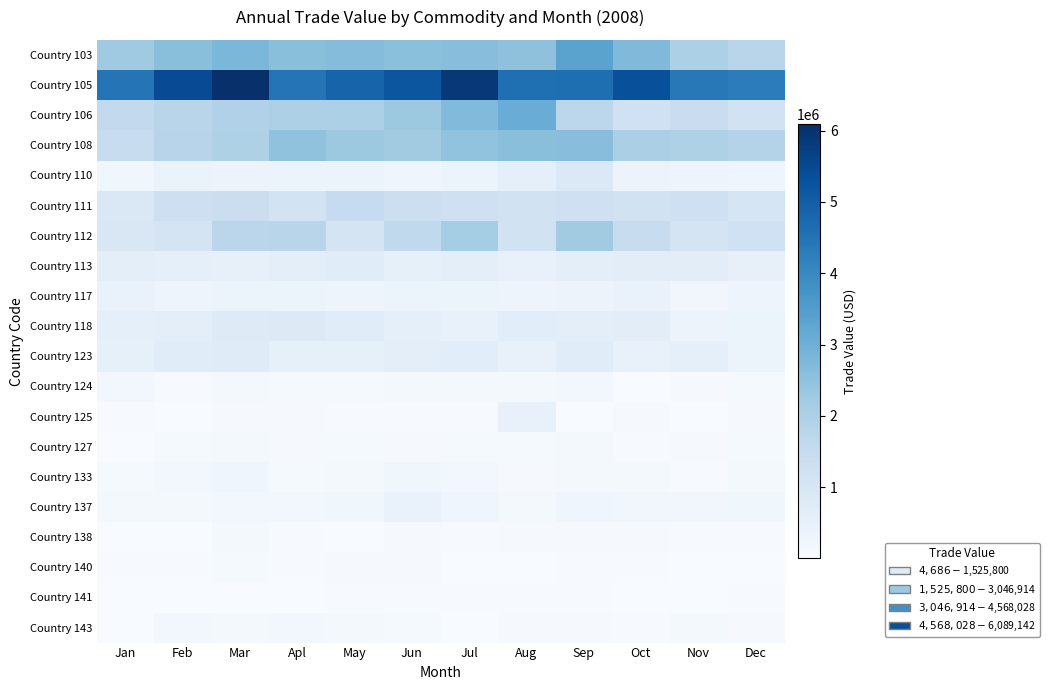

Reading left to right, transcribe all the data shown in this chart.

Country 103: Jan=2261554	Feb=2581034	Mar=2791774	Apl=2579906	May=2665487	Jun=2569655	Jul=2612439	Aug=2504285	Sep=3352837	Oct=2734428	Nov=2018265	Dec=1772369
Country 105: Jan=4494767	Feb=5427434	Mar=6089142	Apl=4481116	May=4861531	Jun=5193750	Jul=5875805	Aug=4614911	Sep=4621785	Oct=5344070	Nov=4389405	Dec=4291503
Country 106: Jan=1584036	Feb=1776297	Mar=1951325	Apl=1993908	May=2007986	Jun=2287664	Jul=2711863	Aug=3087956	Sep=1711474	Oct=1233455	Nov=1388815	Dec=1155113
Country 108: Jan=1465670	Feb=1801010	Mar=1971515	Apl=2480699	May=2292485	Jun=2213620	Jul=2464988	Aug=2589507	Sep=2602531	Oct=2028382	Nov=1961941	Dec=1864696
Country 110: Jan=233185	Feb=385458	Mar=338395	Apl=323993	May=313979	Jun=245510	Jul=335518	Aug=560045	Sep=850779	Oct=339038	Nov=301841	Dec=263306
Country 111: Jan=878142	Feb=1300105	Mar=1346166	Apl=1131259	May=1523727	Jun=1318115	Jul=1280839	Aug=1150558	Sep=1257442	Oct=1168035	Nov=1281253	Dec=1041830
Country 112: Jan=928720	Feb=1077487	Mar=1726177	Apl=1786437	May=1083364	Jun=1620675	Jul=2165461	Aug=1154743	Sep=2204447	Oct=1434318	Nov=1096264	Dec=1240457
Country 113: Jan=593380	Feb=566309	Mar=481839	Apl=576449	May=694258	Jun=526103	Jul=616984	Aug=460702	Sep=588916	Oct=626712	Nov=642806	Dec=494387
Country 117: Jan=424060	Feb=312641	Mar=384079	Apl=328333	May=292057	Jun=369993	Jul=378822	Aug=307709	Sep=338760	Oct=426266	Nov=214391	Dec=301715
Country 118: Jan=561288	Feb=613982	Mar=746267	Apl=801763	May=702847	Jun=549588	Jul=432913	Aug=669636	Sep=579776	Oct=628914	Nov=358447	Dec=363643
Country 123: Jan=512015	Feb=707307	Mar=726925	Apl=525392	May=515213	Jun=592588	Jul=652877	Aug=454000	Sep=696467	Oct=466234	Nov=571588	Dec=369136
Country 124: Jan=157943	Feb=38129	Mar=105699	Apl=93856	May=88558	Jun=103559	Jul=138179	Aug=102205	Sep=160919	Oct=25527	Nov=62188	Dec=93199
Country 125: Jan=41445	Feb=17120	Mar=66497	Apl=57063	May=41565	Jun=32338	Jul=39834	Aug=441832	Sep=26510	Oct=53237	Nov=22233	Dec=55299
Country 127: Jan=26324	Feb=95358	Mar=109666	Apl=68760	May=83826	Jun=75651	Jul=89573	Aug=93673	Sep=131887	Oct=50072	Nov=52926	Dec=81550
Country 133: Jan=90686	Feb=161292	Mar=258575	Apl=90535	May=102165	Jun=226988	Jul=185745	Aug=75412	Sep=108569	Oct=127583	Nov=40305	Dec=124533
Country 137: Jan=101653	Feb=105053	Mar=155963	Apl=152565	May=224707	Jun=413125	Jul=260555	Aug=134664	Sep=258828	Oct=213190	Nov=204513	Dec=236097
Country 138: Jan=19523	Feb=15327	Mar=112236	Apl=37085	May=23032	Jun=65019	Jul=39295	Aug=60702	Sep=53674	Oct=62186	Nov=47383	Dec=43438
Country 140: Jan=45948	Feb=46715	Mar=91240	Apl=33311	May=69151	Jun=54098	Jul=5327	Aug=24840	Sep=29236	Oct=28673	Nov=4686	Dec=18894
Country 141: Jan=14807	Feb=27812	Mar=19142	Apl=24308	May=44488	Jun=38244	Jul=38744	Aug=41810	Sep=40006	Oct=24748	Nov=23983	Dec=30976
Country 143: Jan=24869	Feb=158934	Mar=138499	Apl=168147	May=121987	Jun=83165	Jul=22687	Aug=71533	Sep=56438	Oct=40087	Nov=99896	Dec=72512